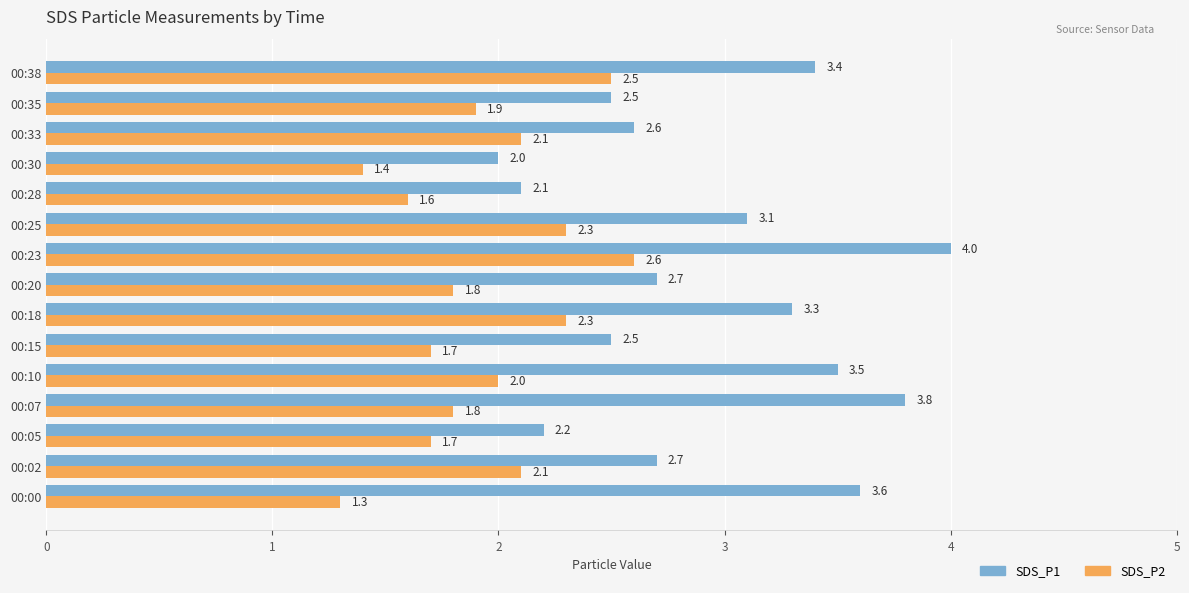

What is the sum of all SDS_P2 values?

29.1